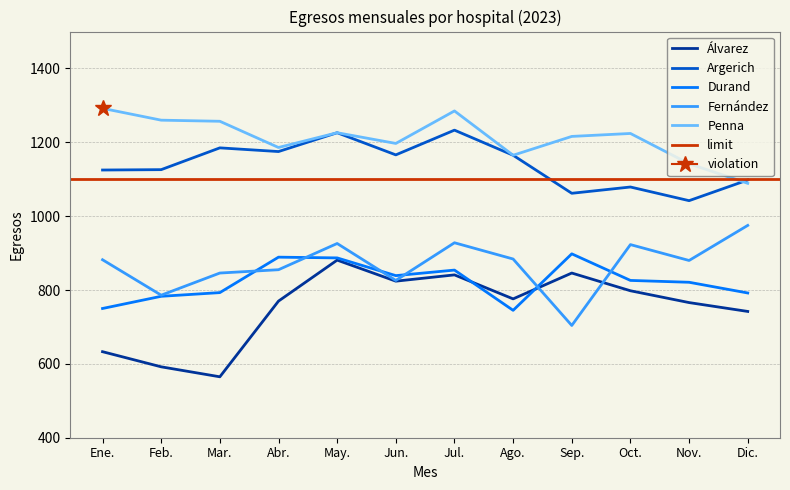

What is the average value of the Álvarez series?

753